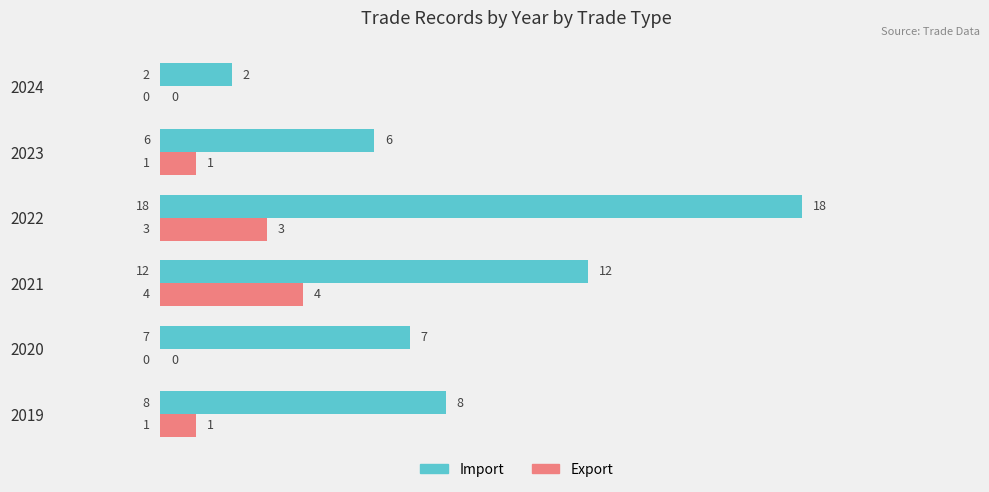

At which label is Import closest to 10?

2019